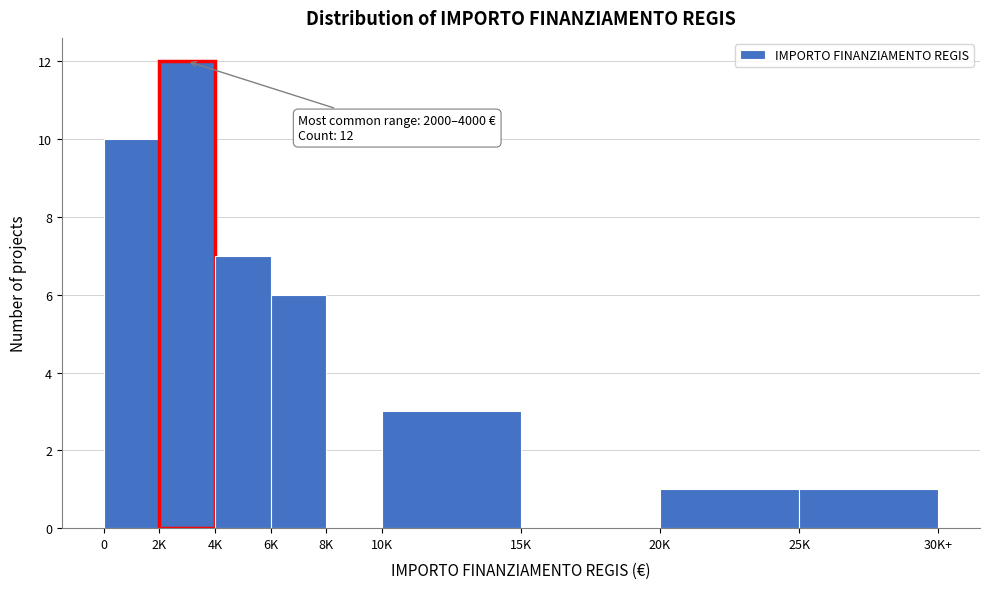

Reading left to right, list all the values displayed in this chart.

0=10	2K=12	4K=7	6K=6	8K=0	10K=3	15K=0	20K=1	25K=1